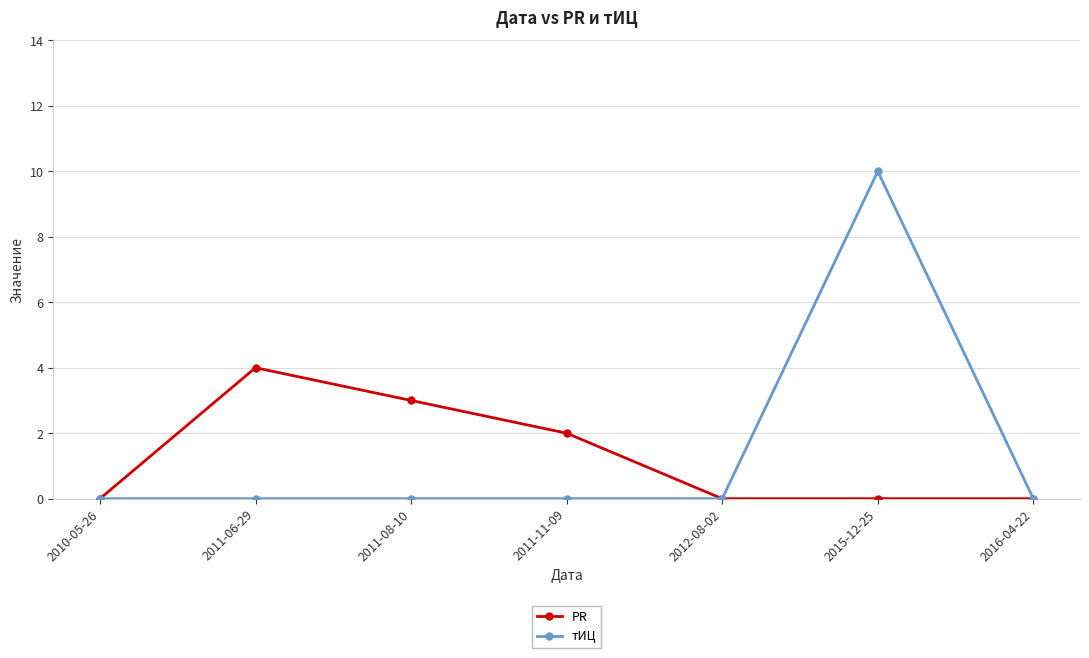

Reading right to left, list all the values displayed in this chart.

PR: 2016-04-22=0	2015-12-25=0	2012-08-02=0	2011-11-09=2	2011-08-10=3	2011-06-29=4	2010-05-26=0
тИЦ: 2016-04-22=0	2015-12-25=10	2012-08-02=0	2011-11-09=0	2011-08-10=0	2011-06-29=0	2010-05-26=0